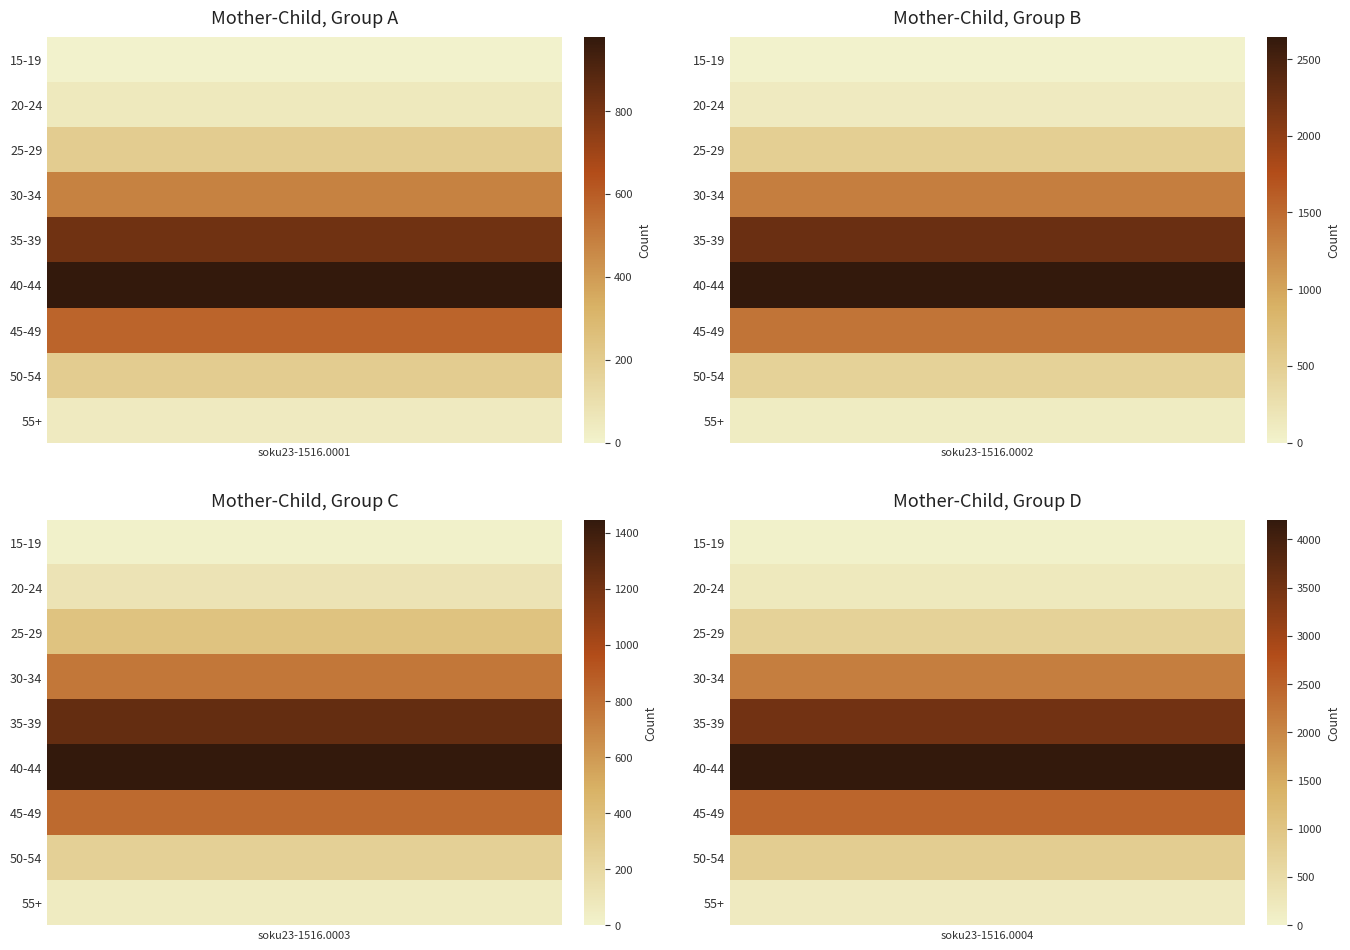

Reading left to right, extract all data points from this chart.

15-19: soku23-1516.0001=1	soku23-1516.0002=2	soku23-1516.0003=7	soku23-1516.0004=29
20-24: soku23-1516.0001=49	soku23-1516.0002=109	soku23-1516.0003=111	soku23-1516.0004=210
25-29: soku23-1516.0001=194	soku23-1516.0002=492	soku23-1516.0003=360	soku23-1516.0004=710
30-34: soku23-1516.0001=480	soku23-1516.0002=1328	soku23-1516.0003=760	soku23-1516.0004=2100
35-39: soku23-1516.0001=820	soku23-1516.0002=2255	soku23-1516.0003=1257	soku23-1516.0004=3500
40-44: soku23-1516.0001=978	soku23-1516.0002=2642	soku23-1516.0003=1446	soku23-1516.0004=4200
45-49: soku23-1516.0001=575	soku23-1516.0002=1416	soku23-1516.0003=824	soku23-1516.0004=2450
50-54: soku23-1516.0001=194	soku23-1516.0002=447	soku23-1516.0003=259	soku23-1516.0004=820
55+: soku23-1516.0001=42	soku23-1516.0002=90	soku23-1516.0003=56	soku23-1516.0004=180